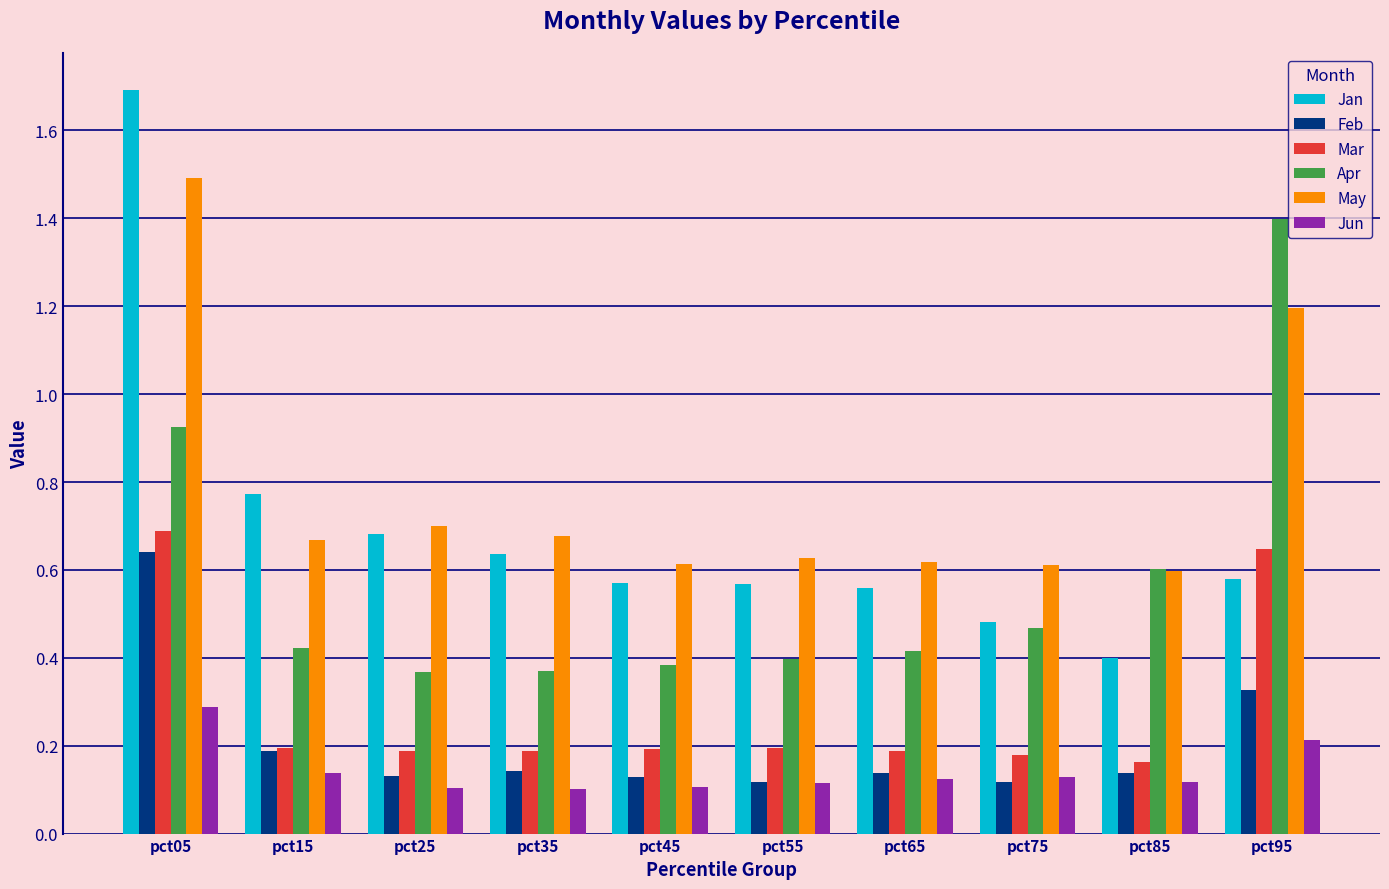

What is the difference between the maximum and minimum values in the Apr series?

1.0